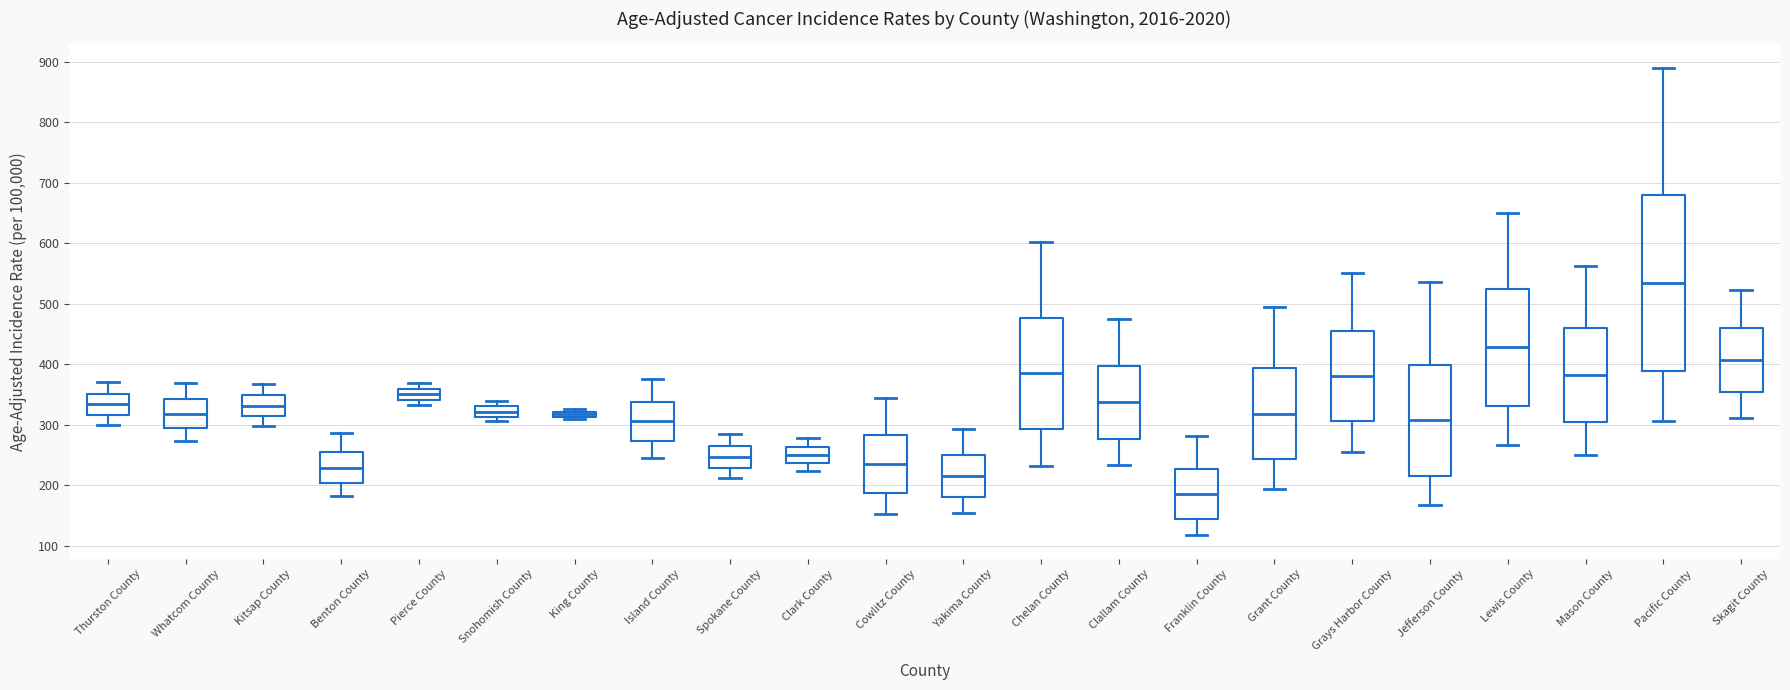

Which box is the tallest, from its lower edge to its upper edge?

Pacific County